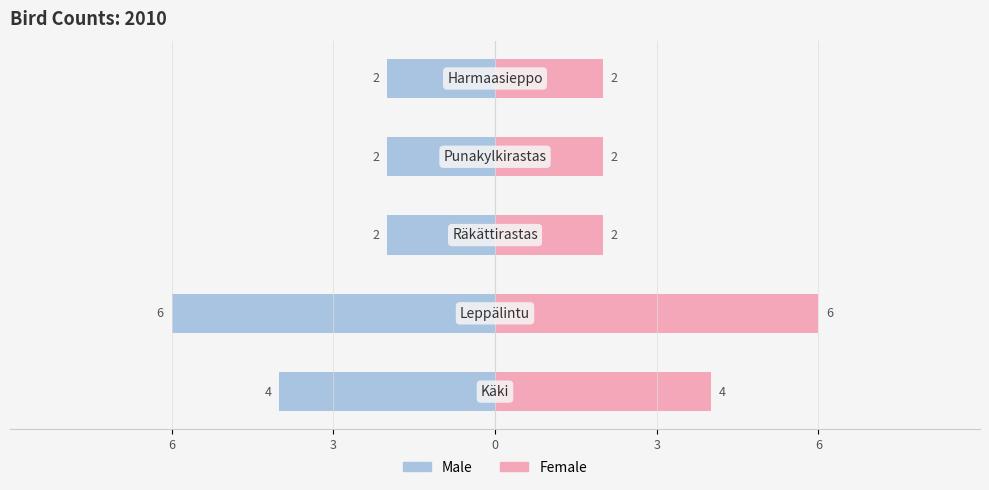

Rank the series at 6 from highest to lowest value.

Female, Male